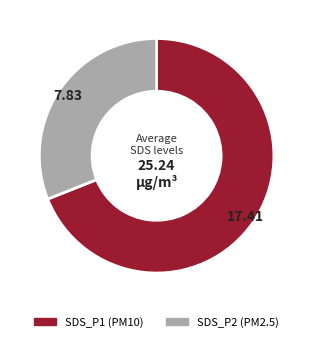

How many segments does this pie chart have?

2